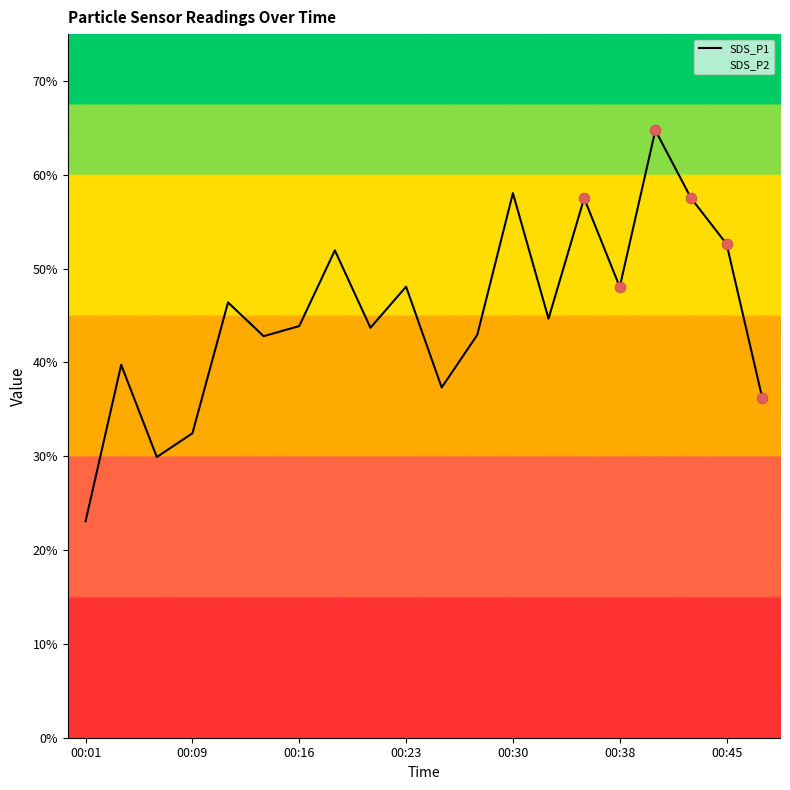

Approximately how many times larger is the value at 10 compared to 15?

0.8